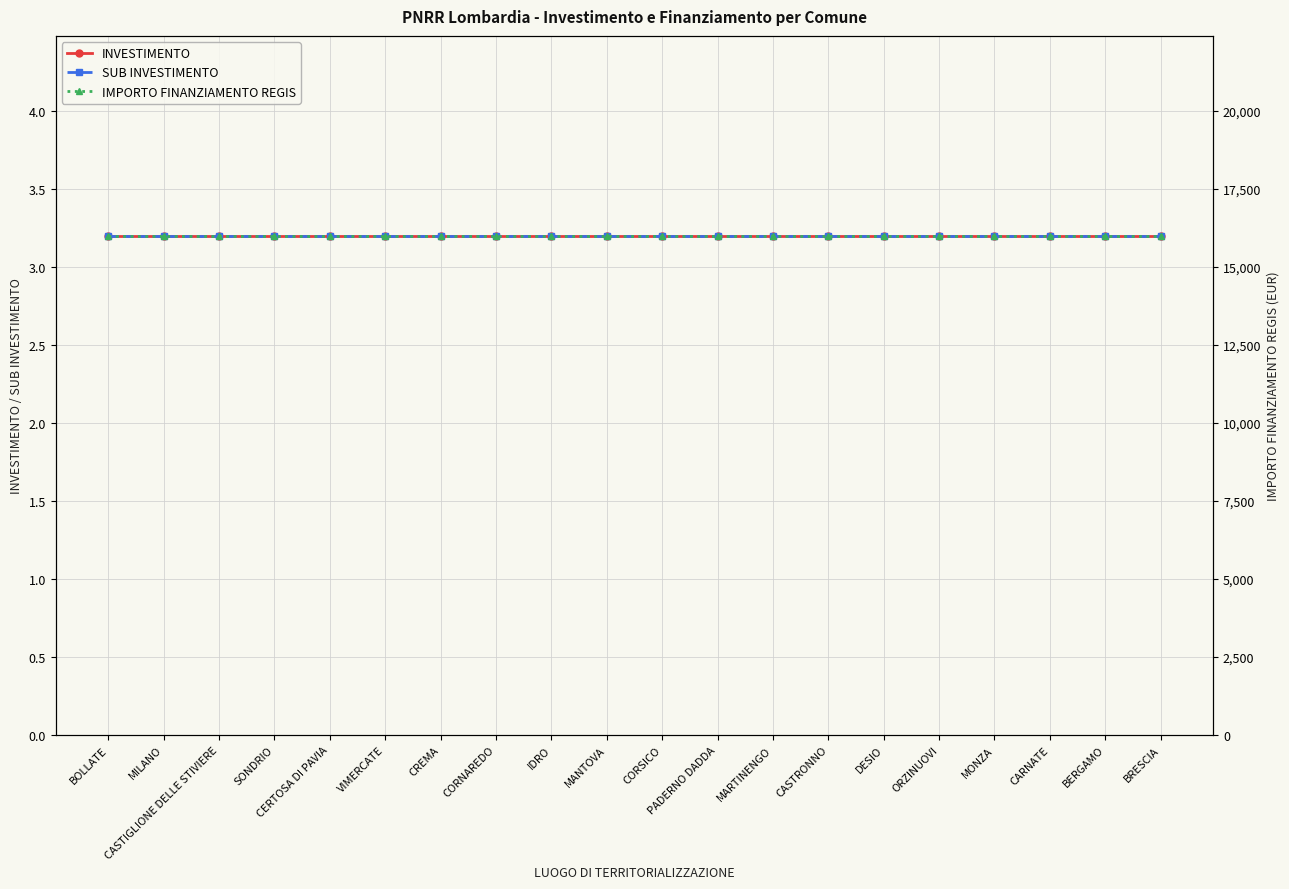

What is the spread (max minus min) of values at VIMERCATE?

15996.8